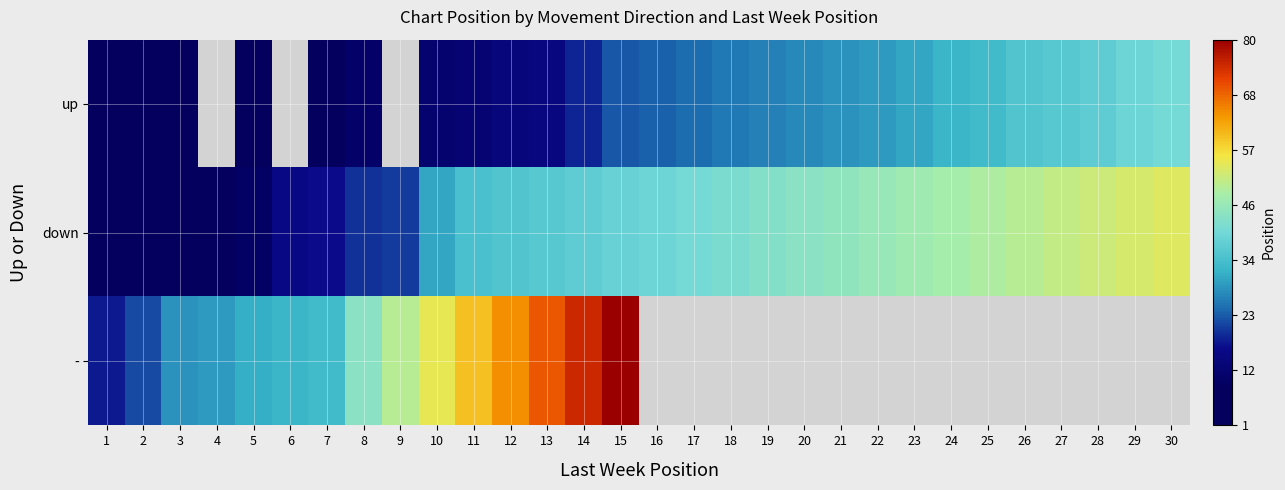

How many values in the up series exceed 24?

14